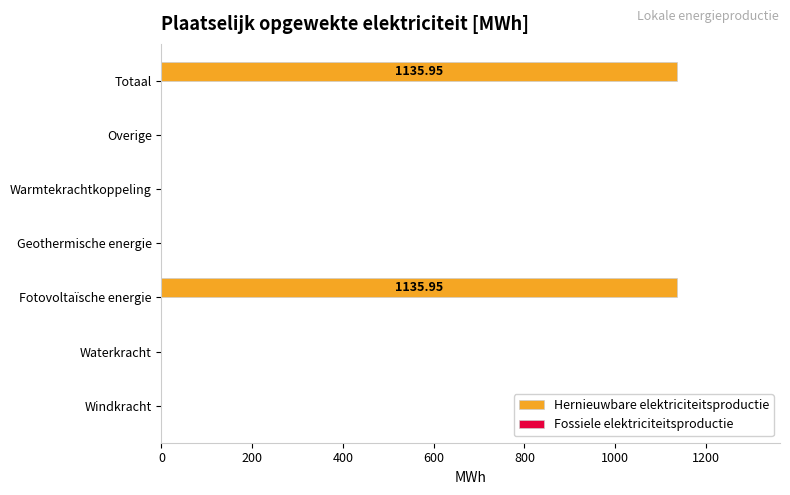

What is the change in value from Warmtekrachtkoppeling to Totaal?

+1136.0